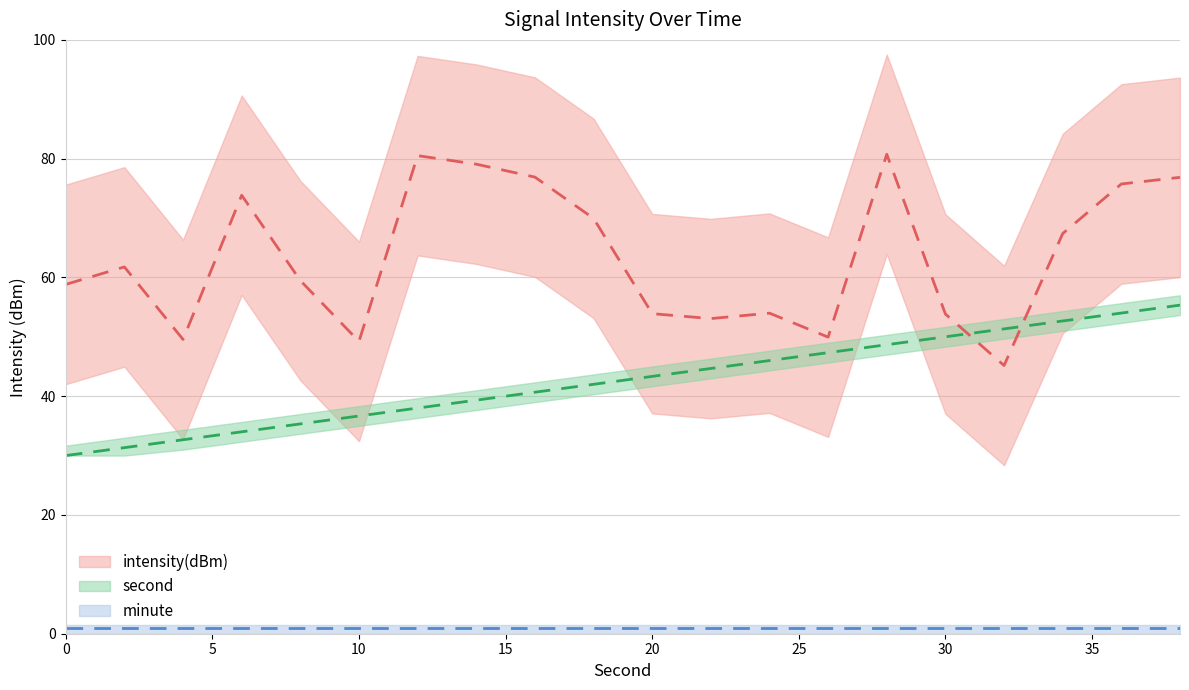

Rank the series by their average value, from lowest to highest.

minute, second, intensity(dBm)